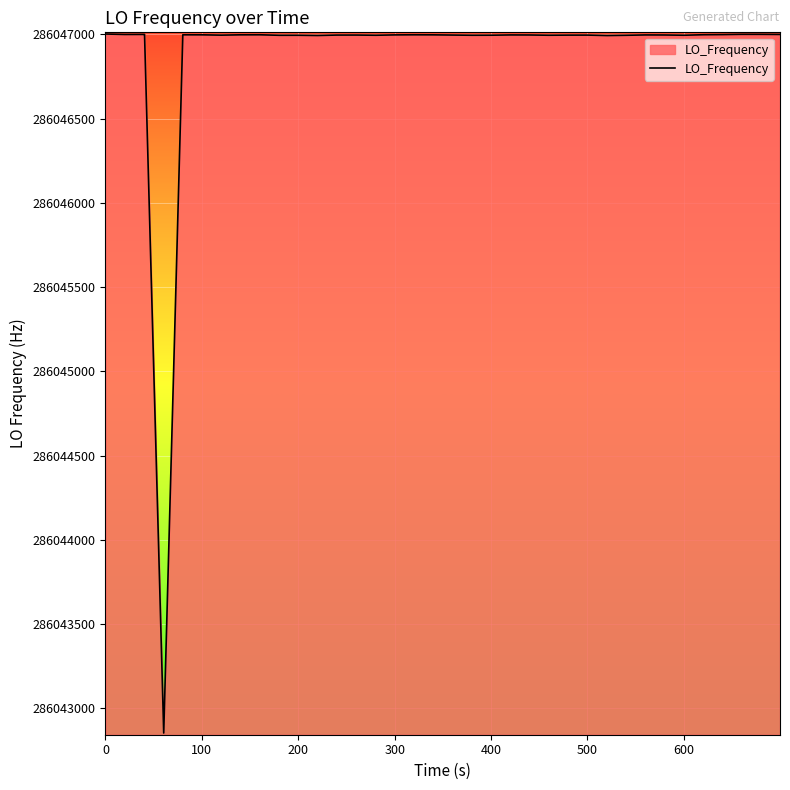

What is the greatest value displayed?

286047002.4